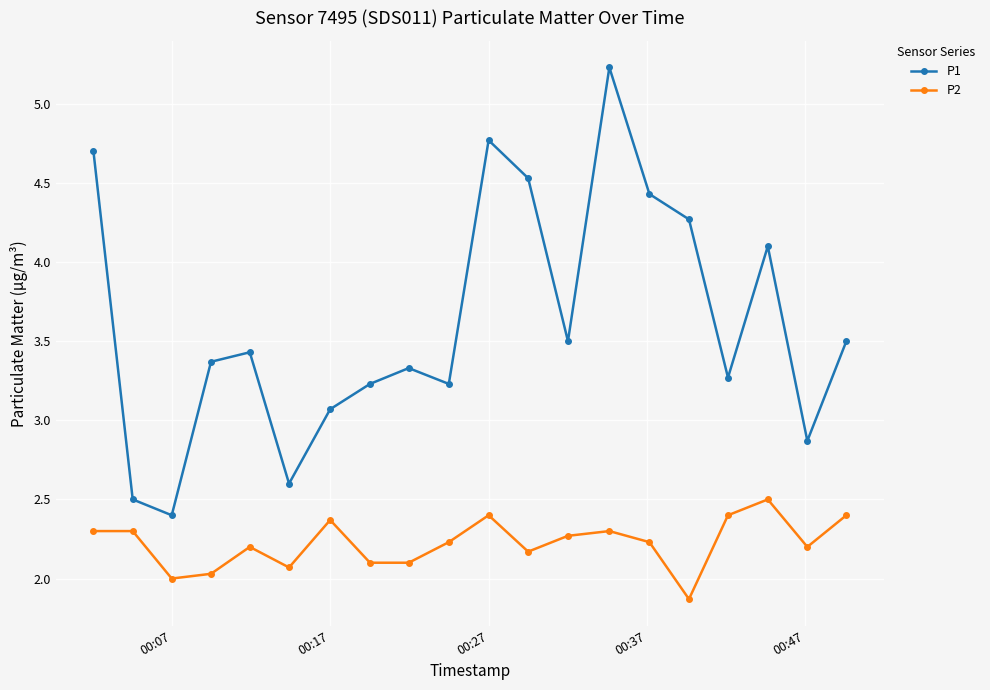

Which series has the largest total across all categories?

P1